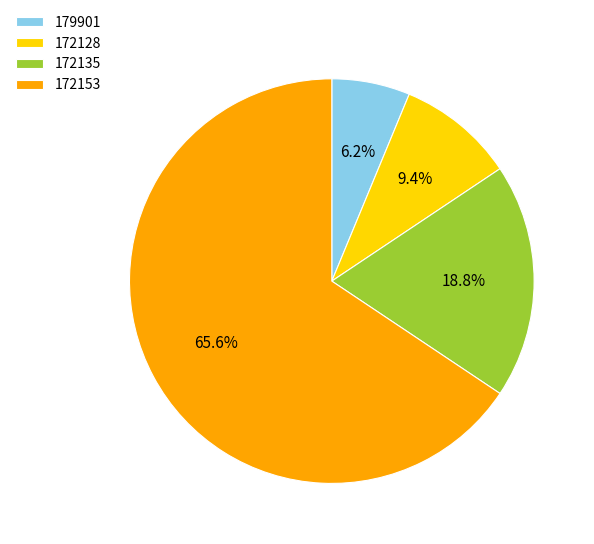

How much of the chart is everything except 172128?

90.6%